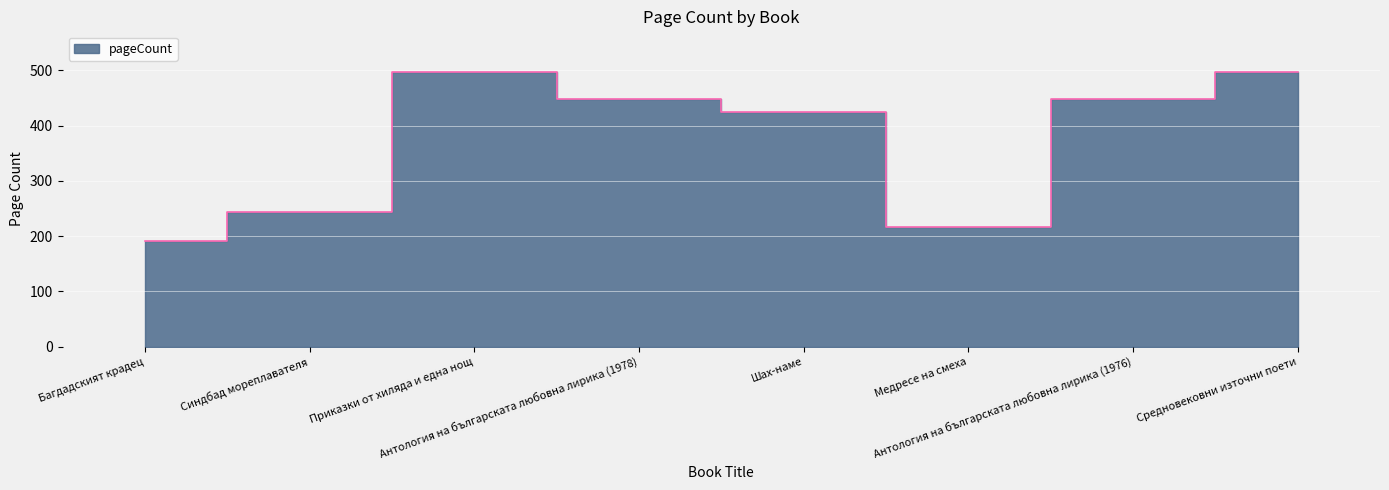

What is the change in value from Багдадският крадец to Приказки от хиляда и една нощ?

+304